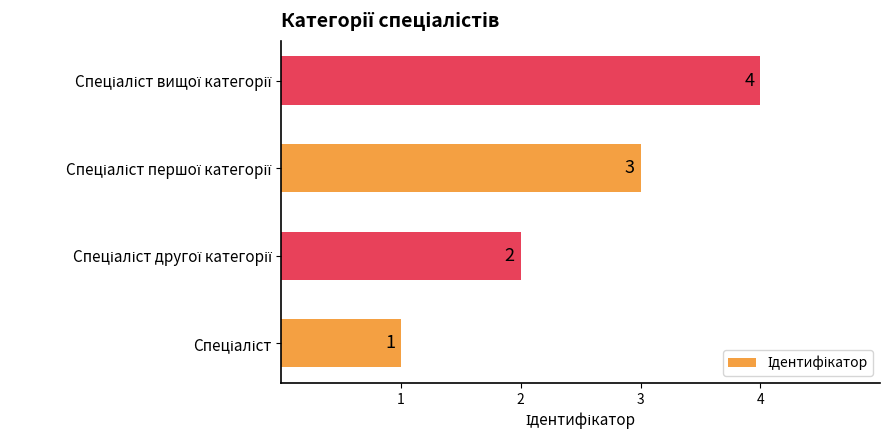

How many values are between 2 and 4?

3